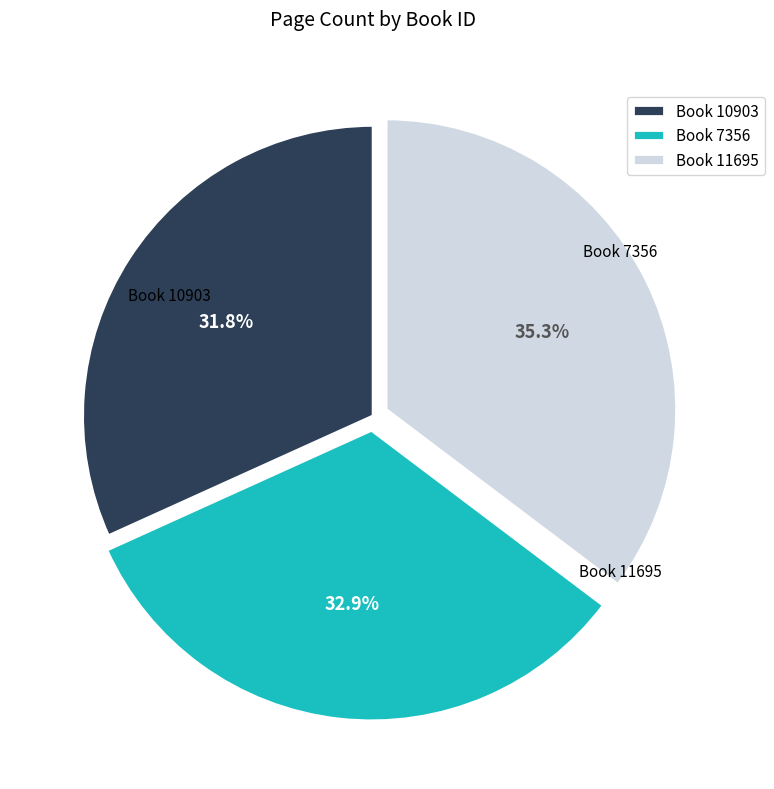

Does any single category account for the majority?

No